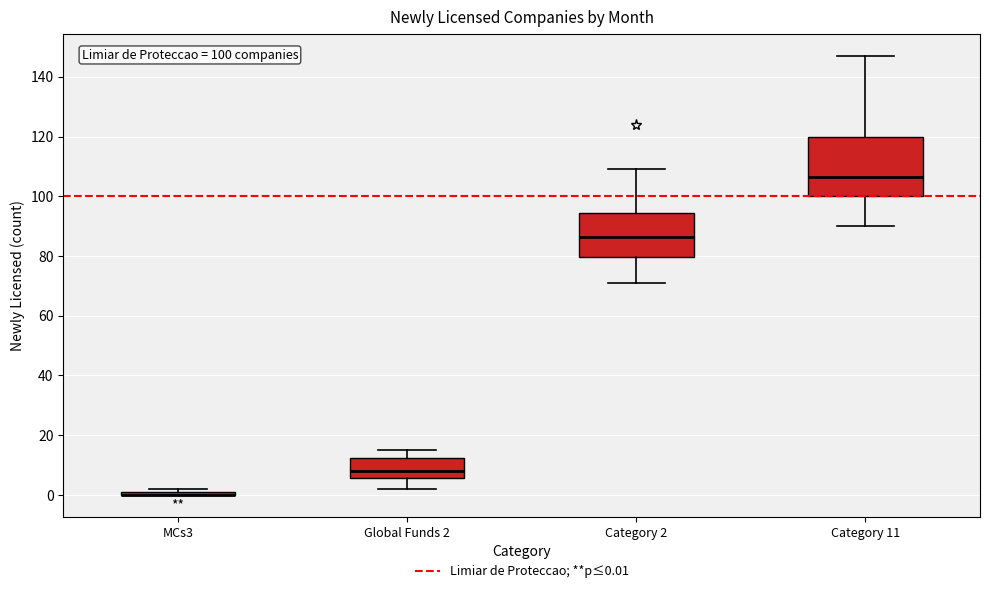

Comparing the boxes themselves (not the whiskers), which one is the tallest?

Category 11